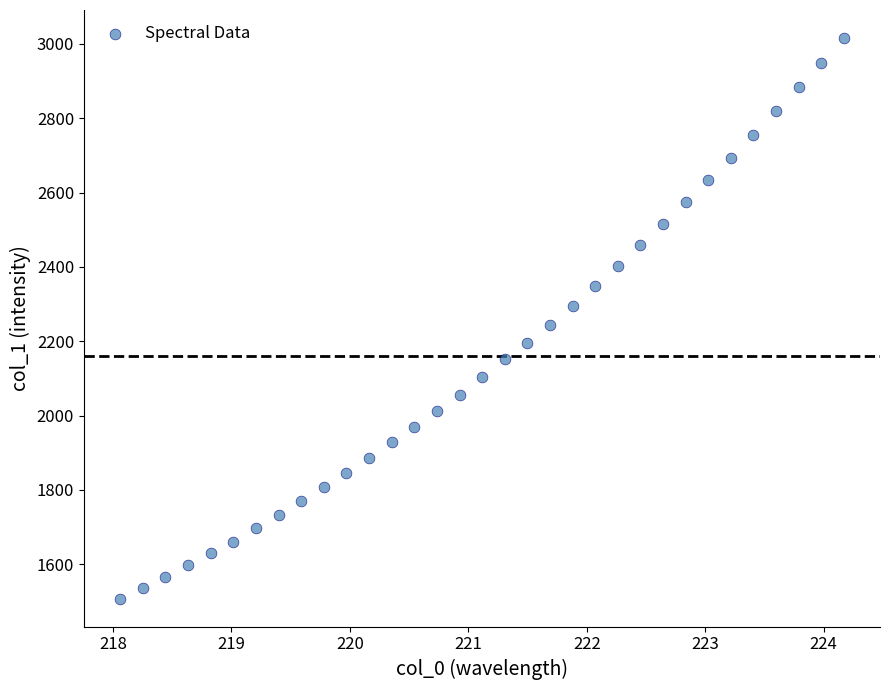

What Y value in the scatter plot is closest to 2261?

2243.6